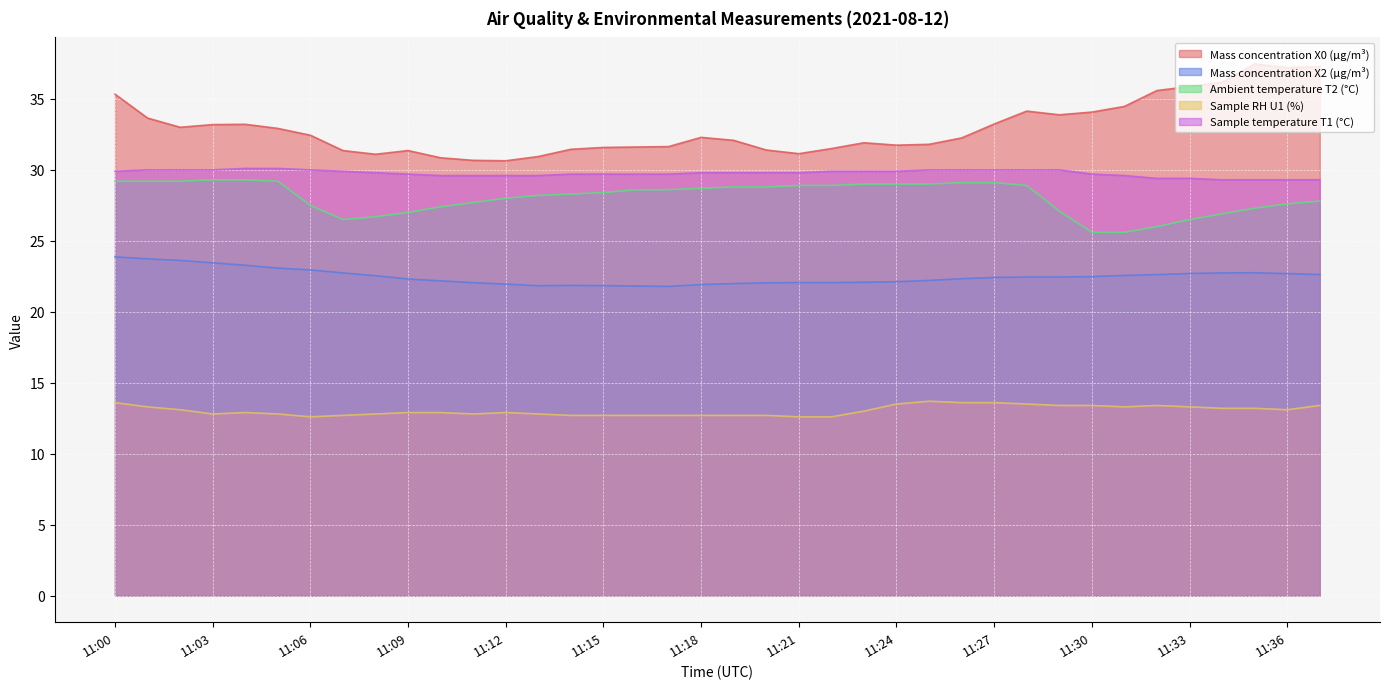

Where is the first local maximum for Mass concentration X2 (μg/m³)?

11:14